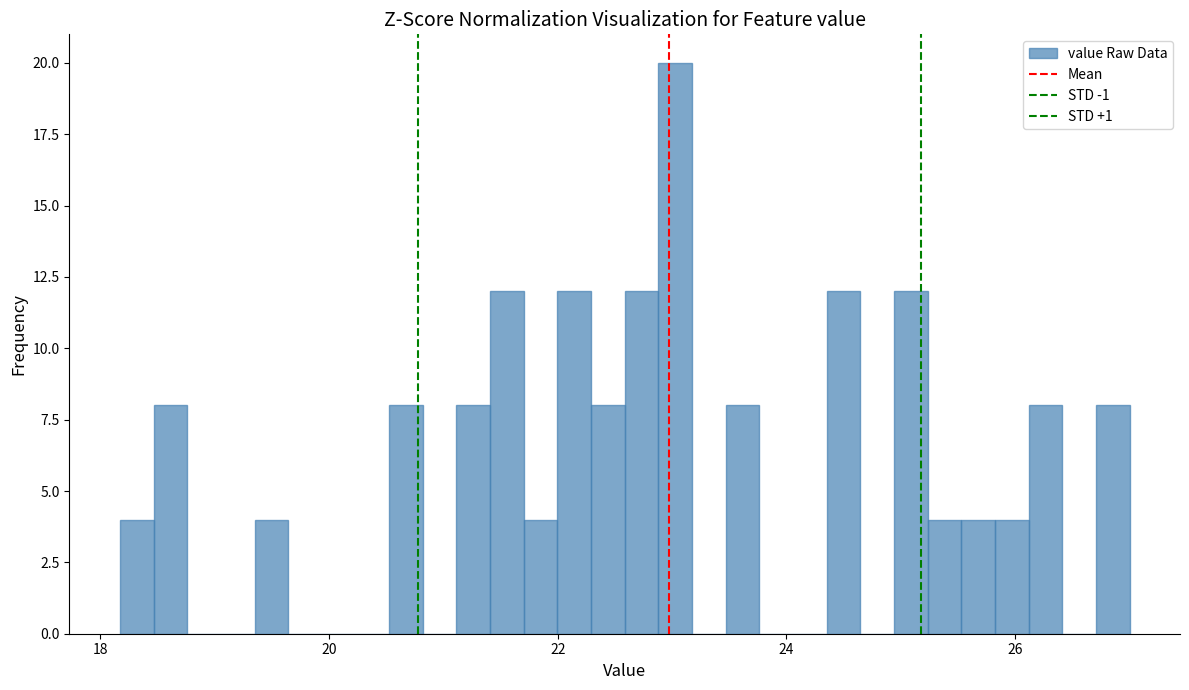

Around what value on the x-axis is the tallest bar? Give the approximate position of its centre, as read against the axis.

23.0